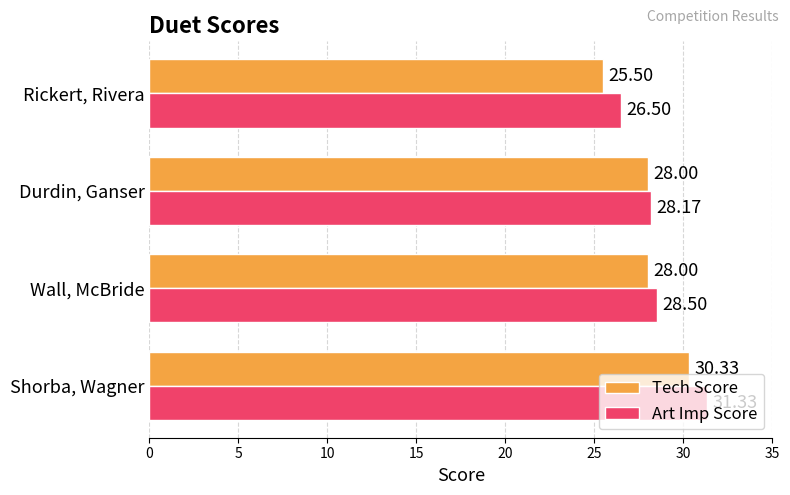

What is the difference between the Art Imp Score values at Durdin, Ganser and Shorba, Wagner?

3.2